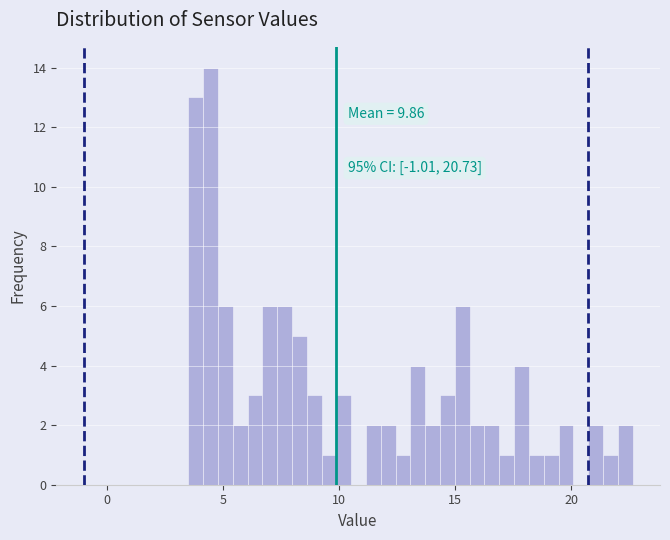

Around what value on the x-axis is the tallest bar? Give the approximate position of its centre, as read against the axis.

4.5